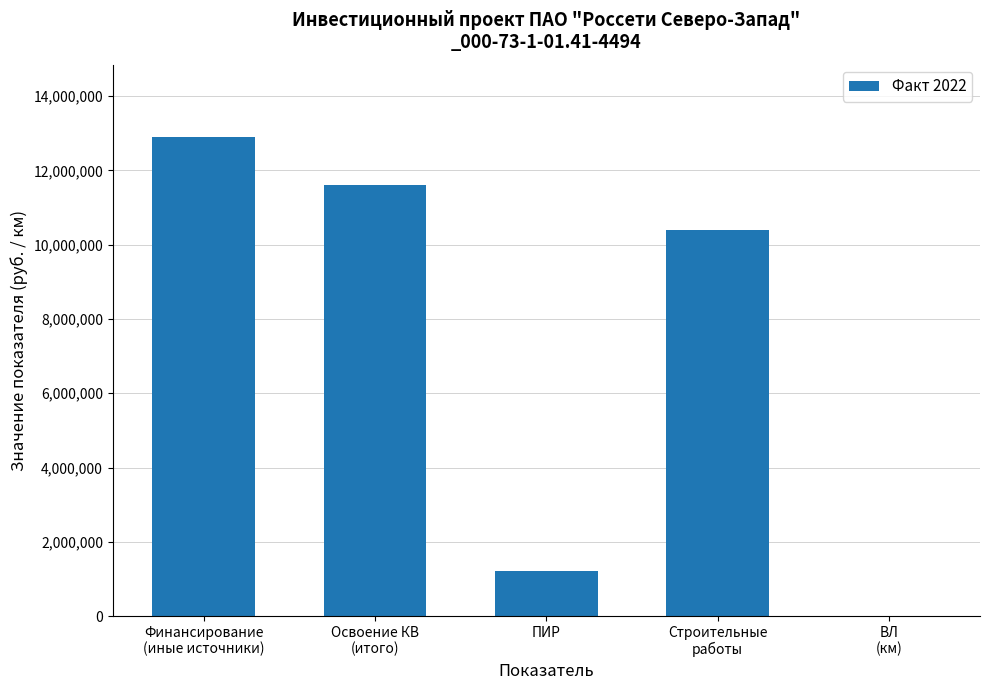

Is it true that the value at ПИР is 1665934?

False